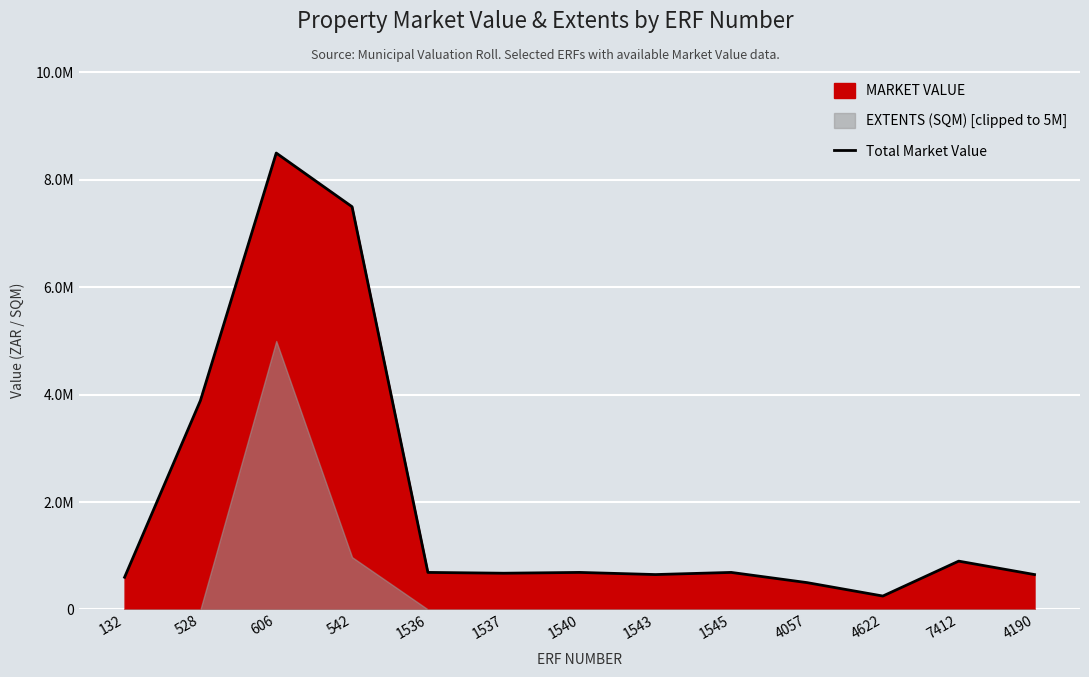

At which category does the data reach its first local peak?

606